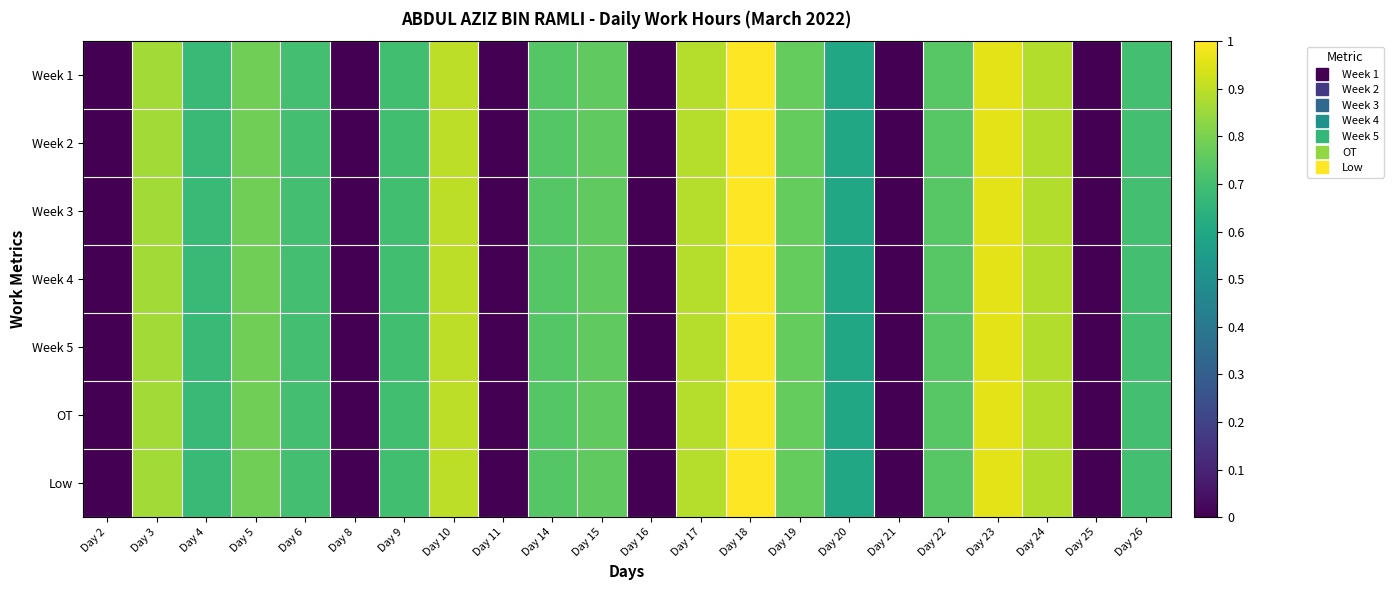

Rank the series at Day 25 from lowest to highest value.

Week 1, Week 2, Week 3, Week 4, Week 5, OT, Low